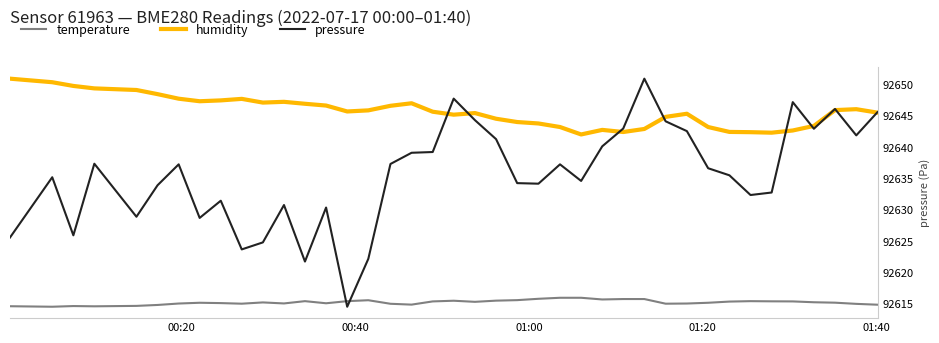

Which series has the widest spread of values?

pressure